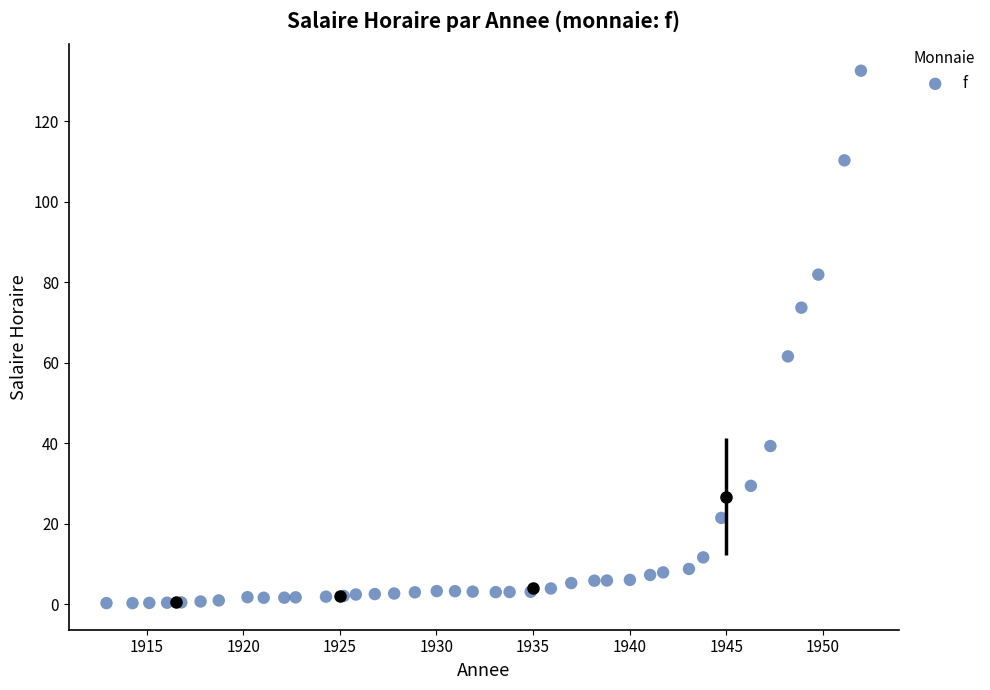

What is the range of X values (max minus min)?

39.0